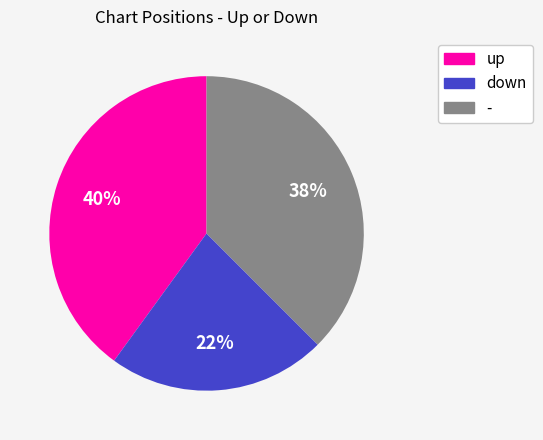

Is there a majority slice in this chart?

No